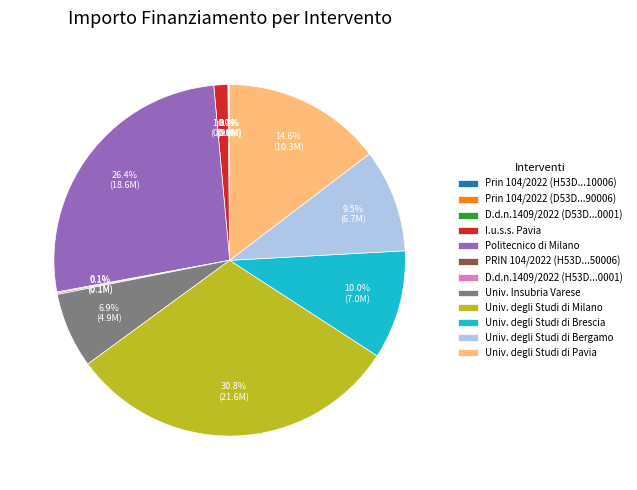

Between Politecnico di Milano and Univ. degli Studi di Pavia, which is larger?

Politecnico di Milano